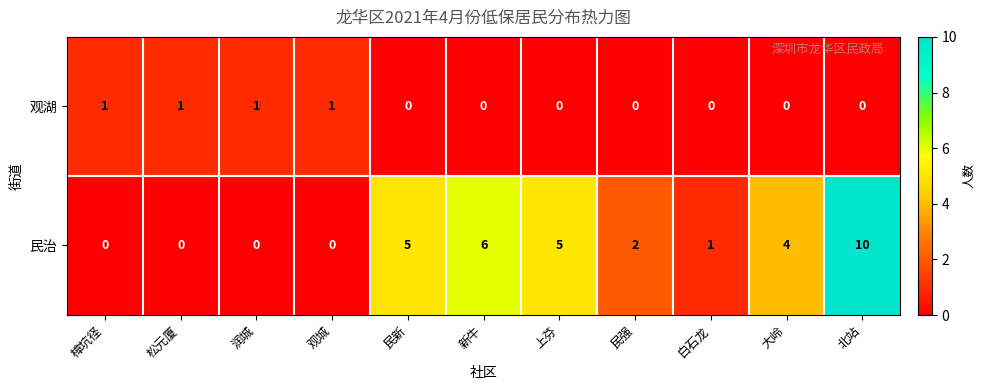

List the series in order of their overall mean, highest first.

民治, 观湖